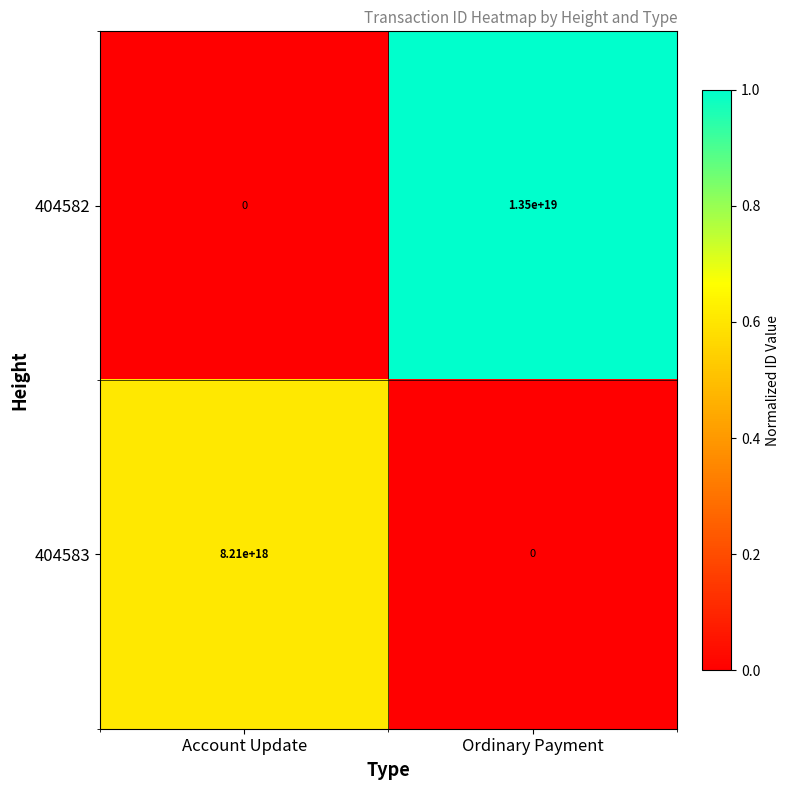

At how many categories does at least one series exceed 0?

2